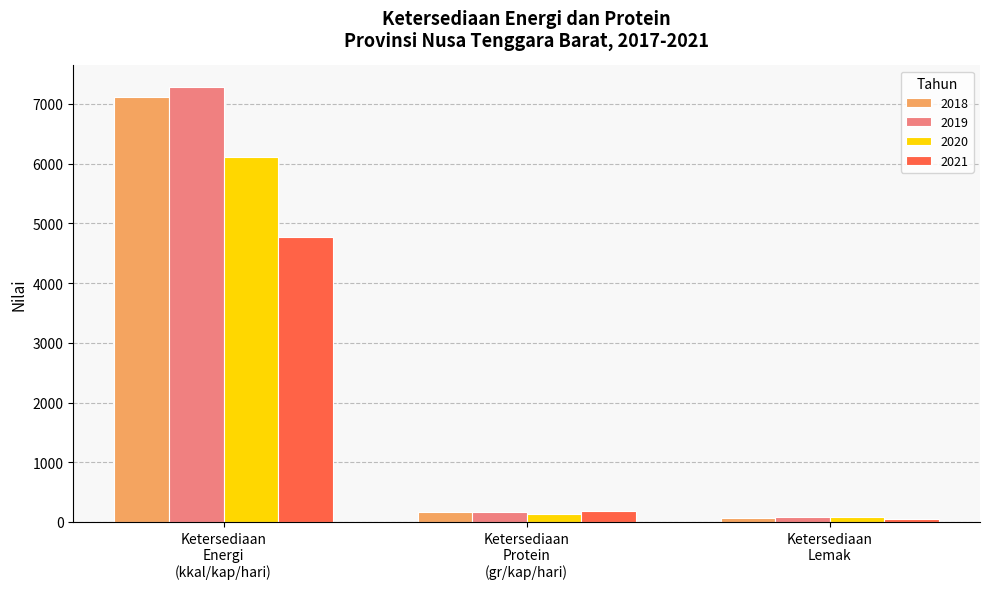

At which category is the sum across all series the highest?

Ketersediaan
Energi
(kkal/kap/hari)